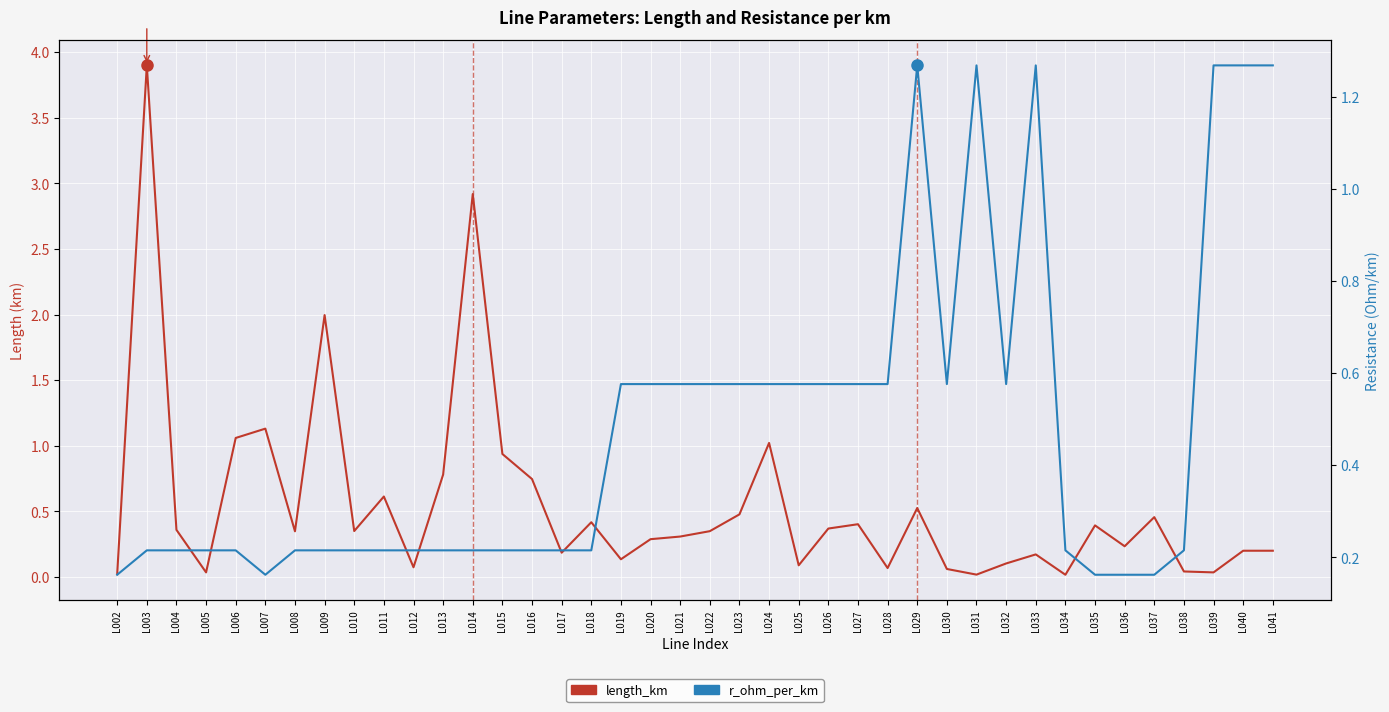

Rank the categories by length_km value from highest to lowest.

L003, L014, L009, L007, L006, L024, L015, L013, L016, L011, L029, L023, L037, L018, L027, L035, L026, L004, L010, L022, L008, L021, L020, L036, L040, L041, L017, L033, L019, L032, L025, L012, L028, L030, L038, L005, L039, L002, L031, L034